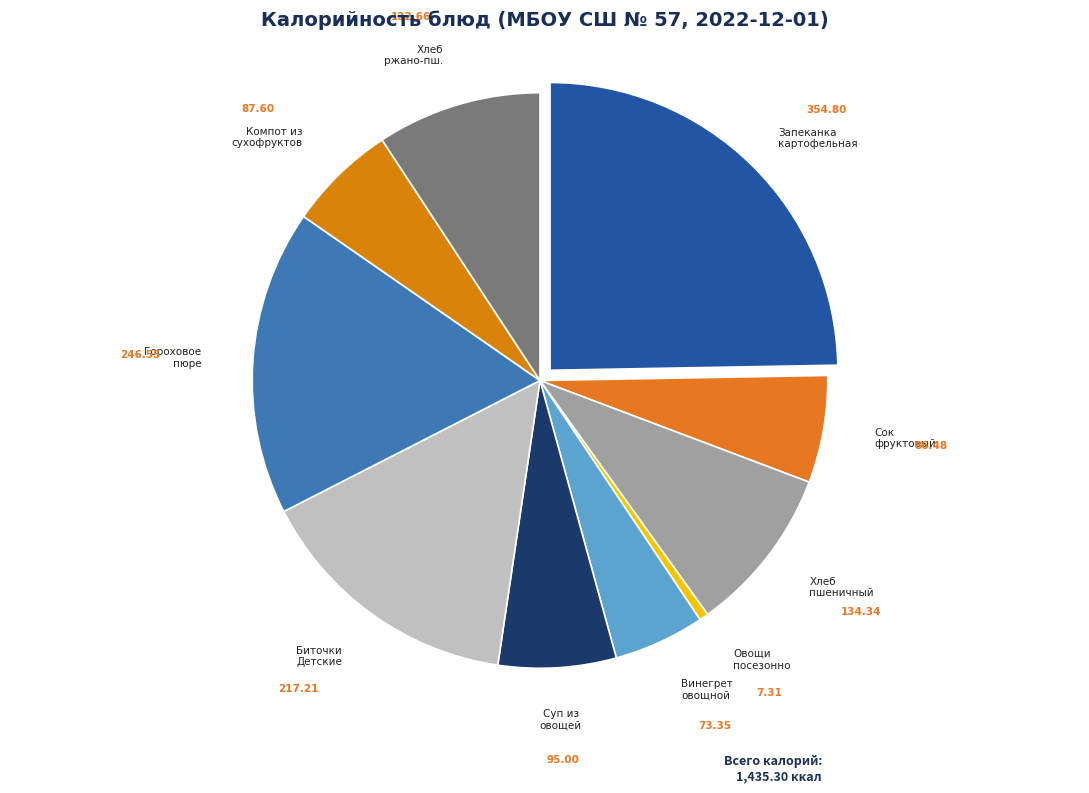

Is it true that Сок фруктовый is 1% of the pie?

False